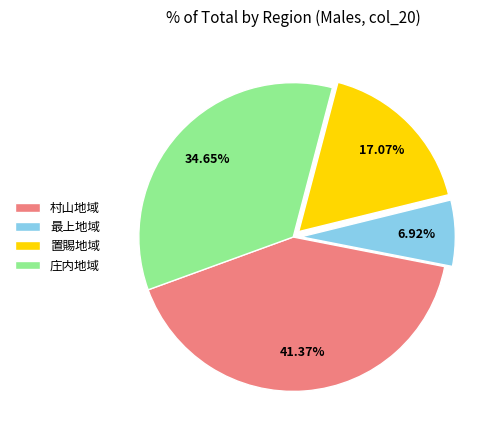

Which has a higher value, 最上地域 or 置賜地域?

置賜地域